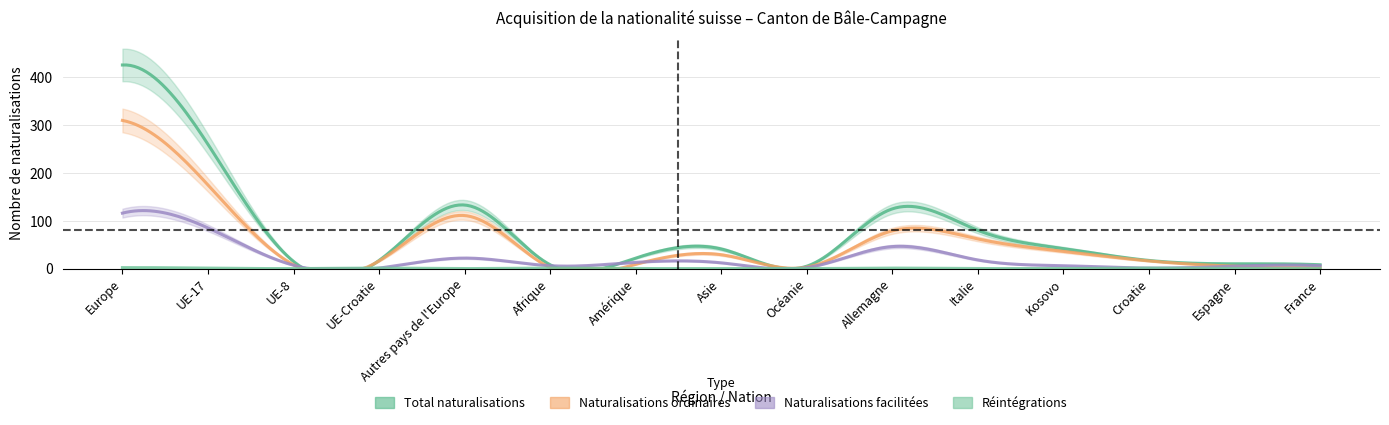

Where does the Total naturalisations series first go above 22?

Europe